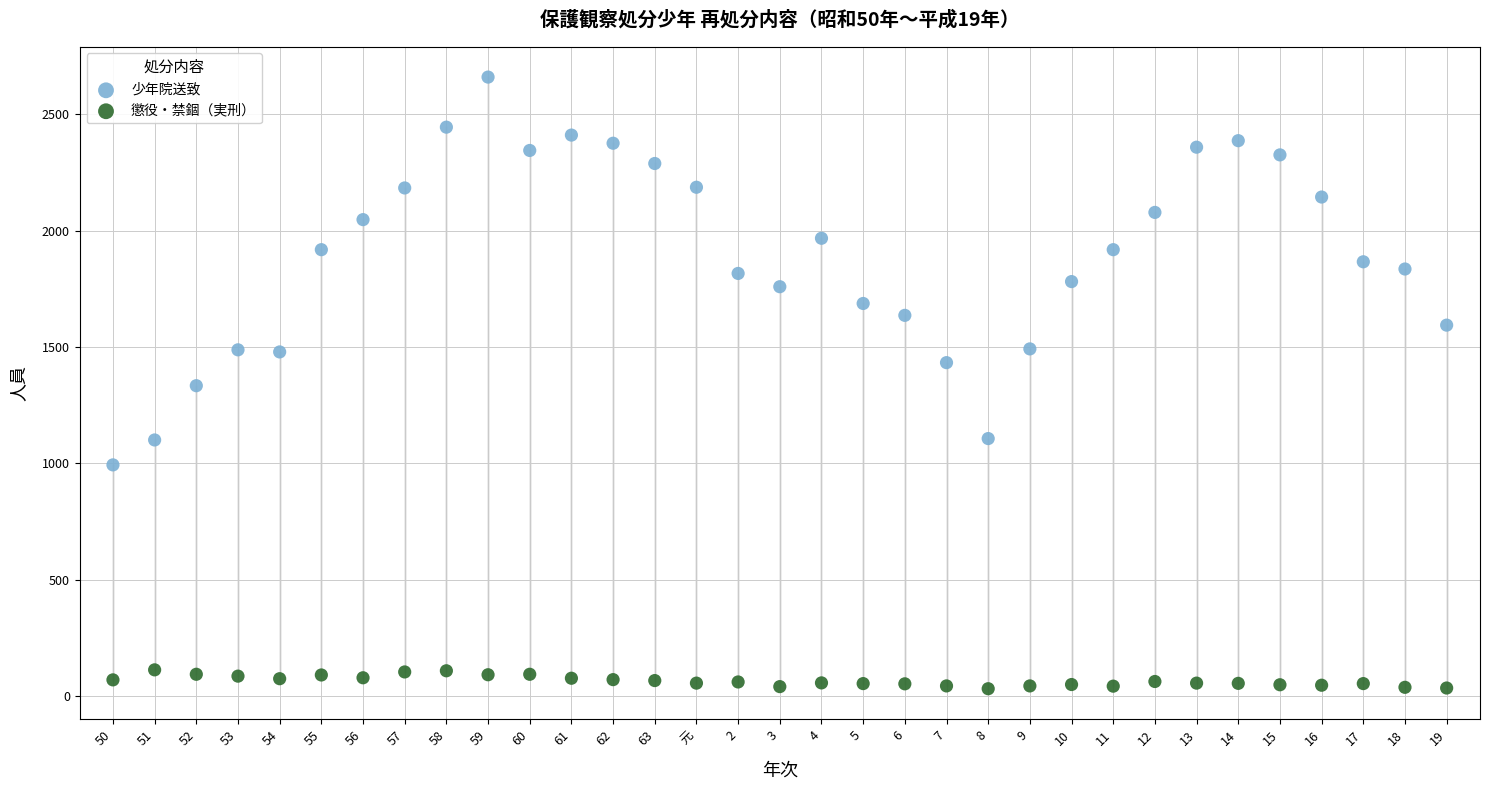

Which series reaches the minimum Y coordinate?

懲役・禁錮（実刑）